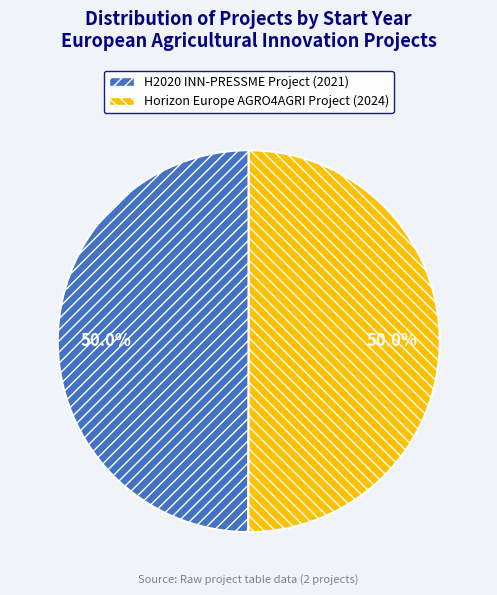

How much of the chart is everything except H2020 INN-PRESSME Project (2021)?

50.0%